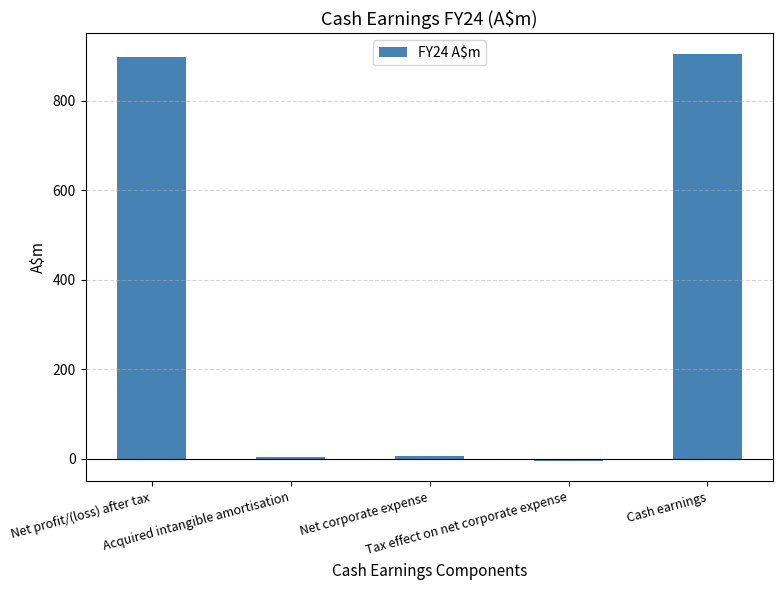

How many negative values are there?

1